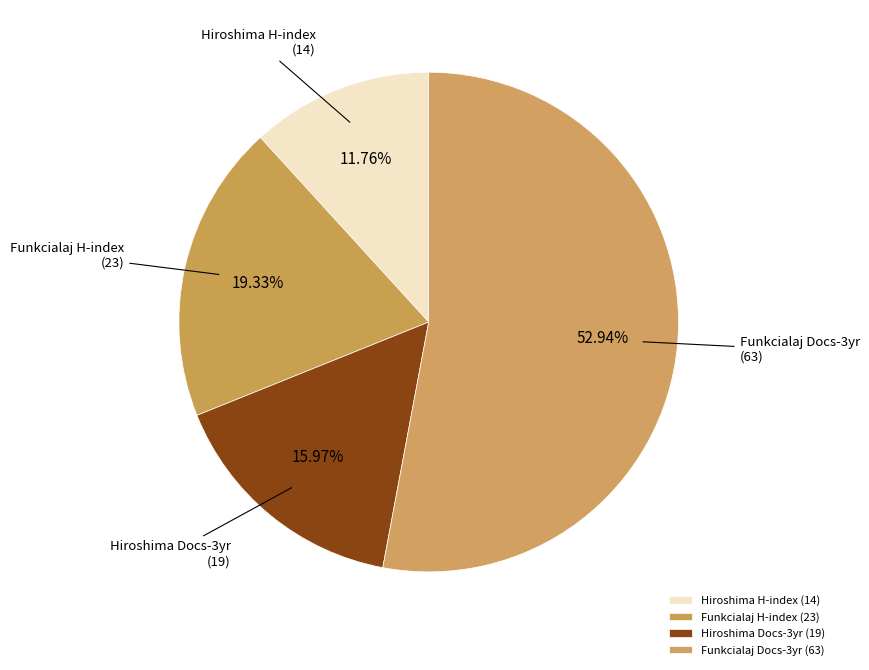

What is the smallest slice in the pie chart?

Hiroshima H-index (14)